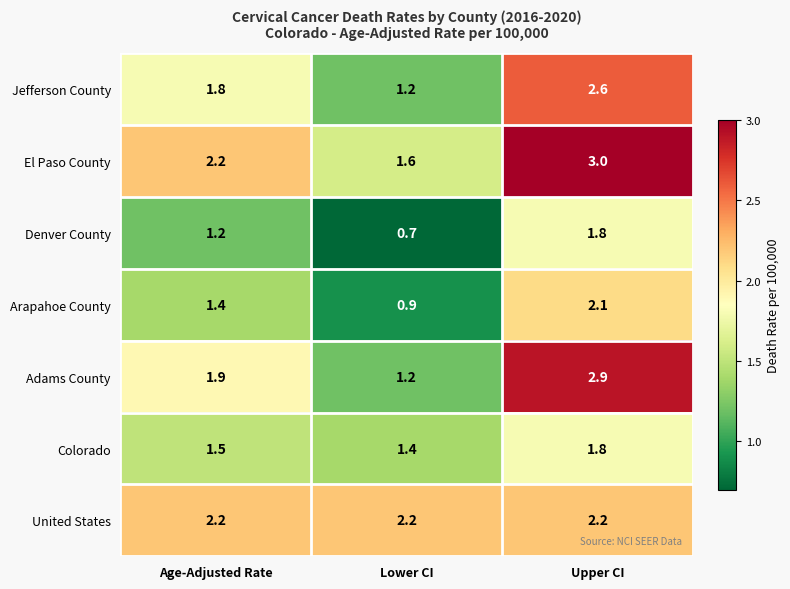

Which series has the largest range (max minus min)?

Adams County